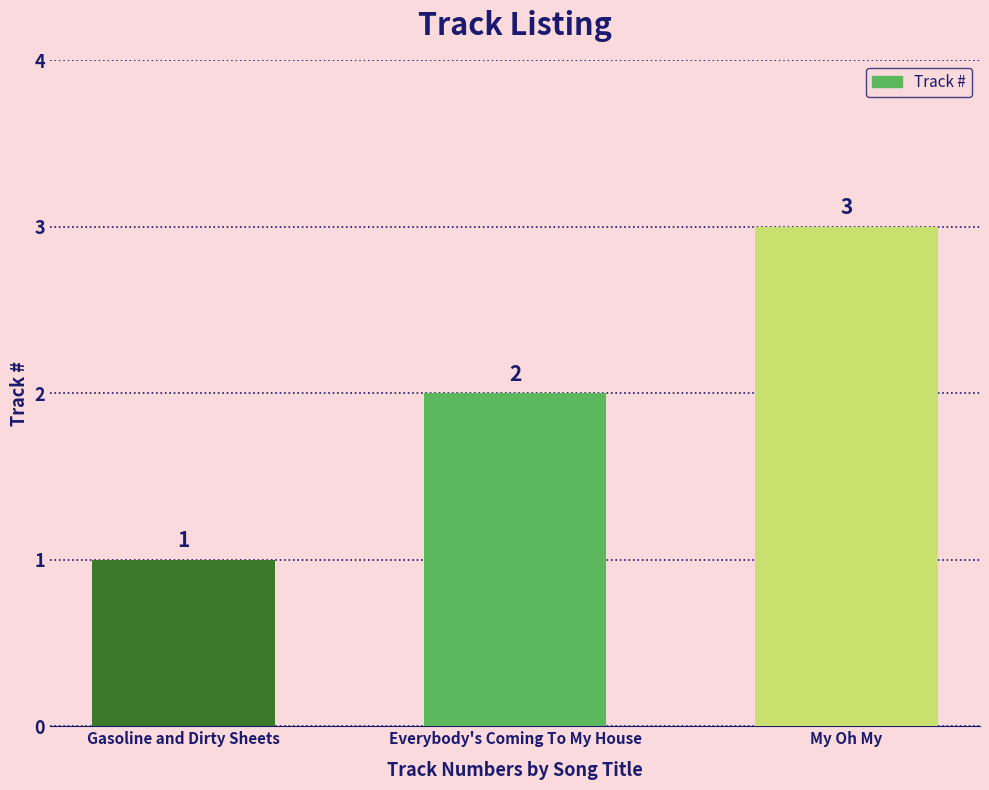

What is the minimum value shown in the chart?

1